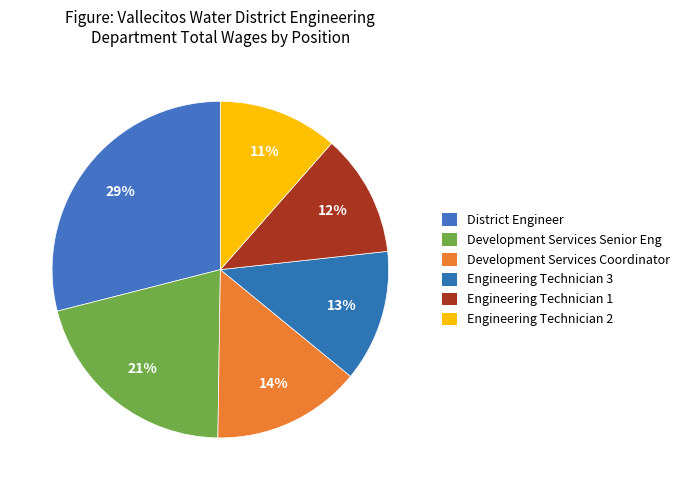

To the nearest percent, what is the combined percentage of Engineering Technician 1 and Development Services Senior Eng?

33%